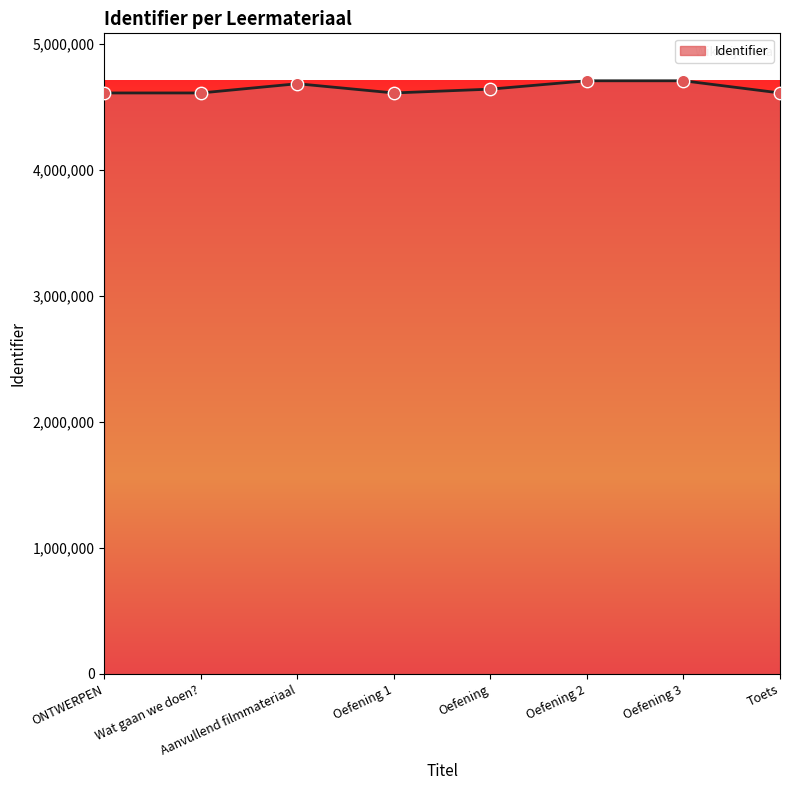

What is the change in value from ONTWERPEN to Aanvullend filmmateriaal?

+73241